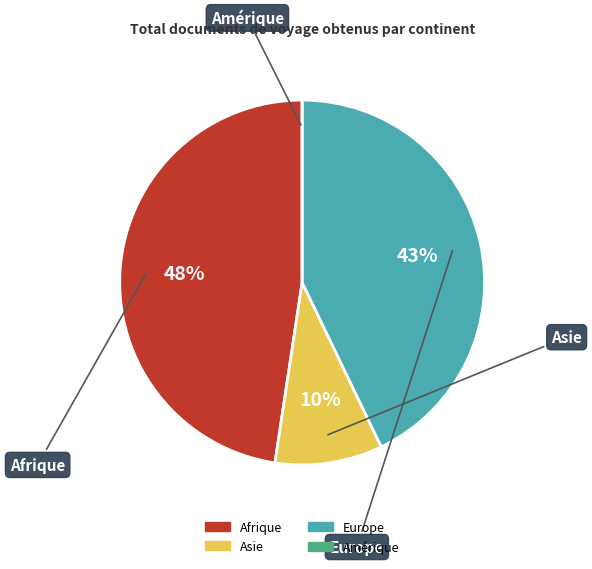

True or false: Asie accounts for 1% of the total.

False